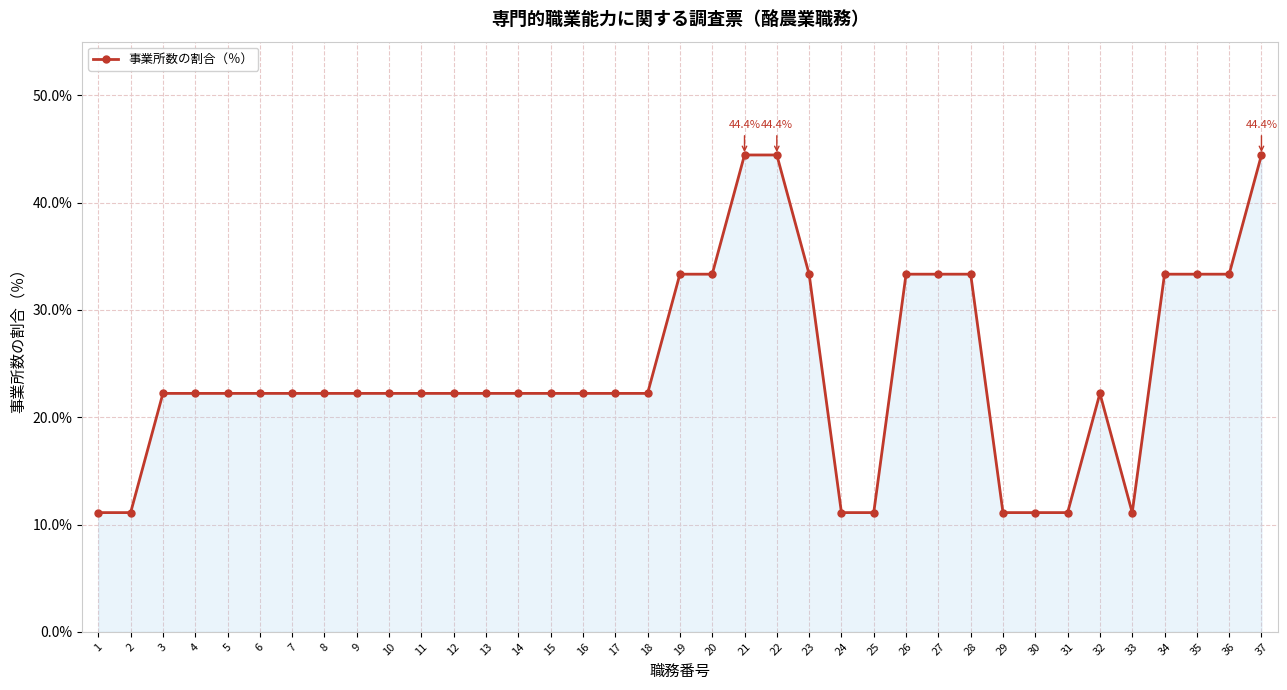

What is the smallest value displayed?

11.1